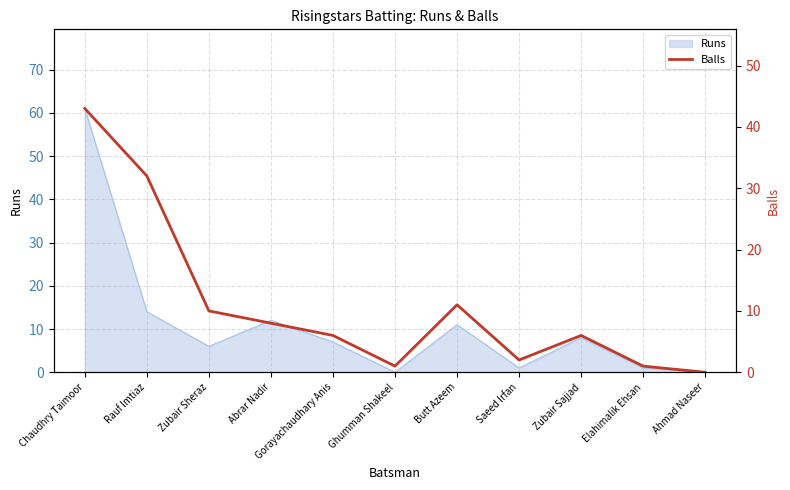

At which category does the chart reach its minimum across all series?

Ahmad Naseer